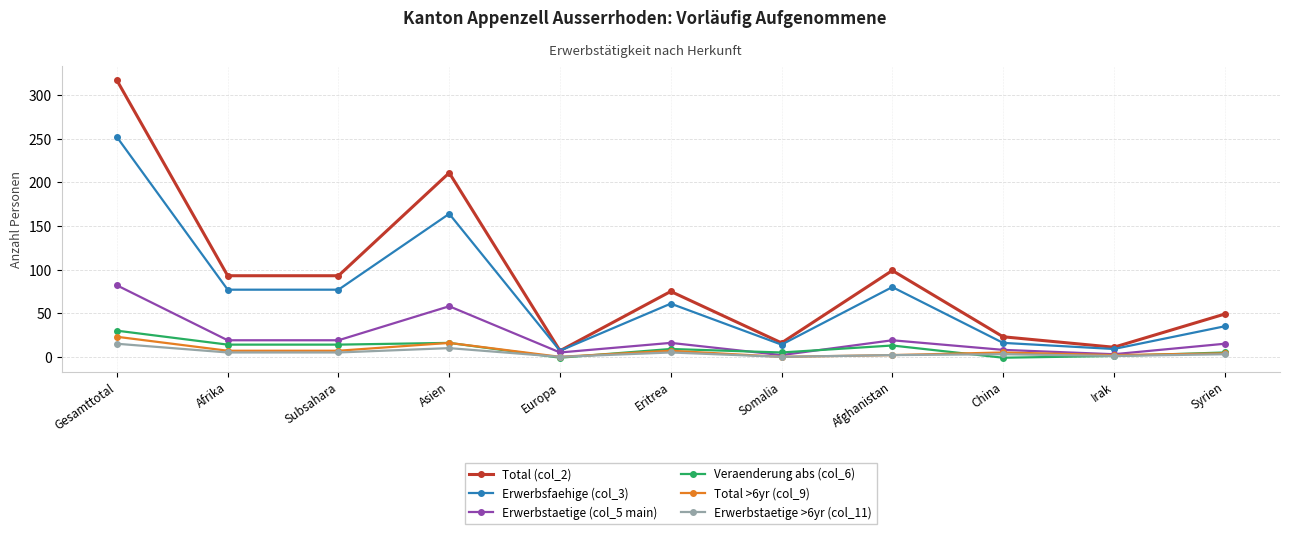

What is the difference between the Erwerbstaetige (col_5 main) values at Somalia and Afghanistan?

17